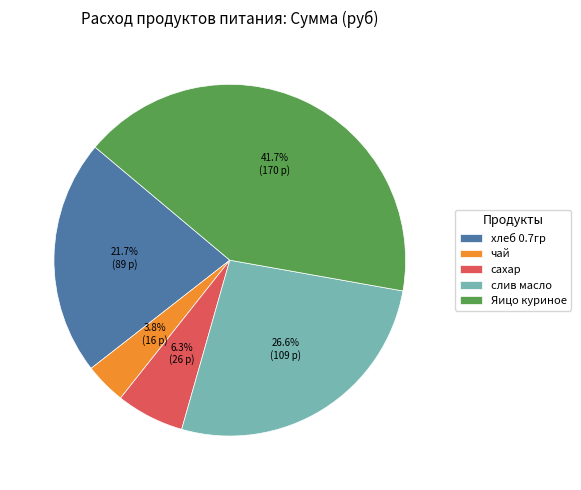

Rank the categories by value from highest to lowest.

Яицо куриное, слив масло, хлеб 0.7гр, сахар, чай